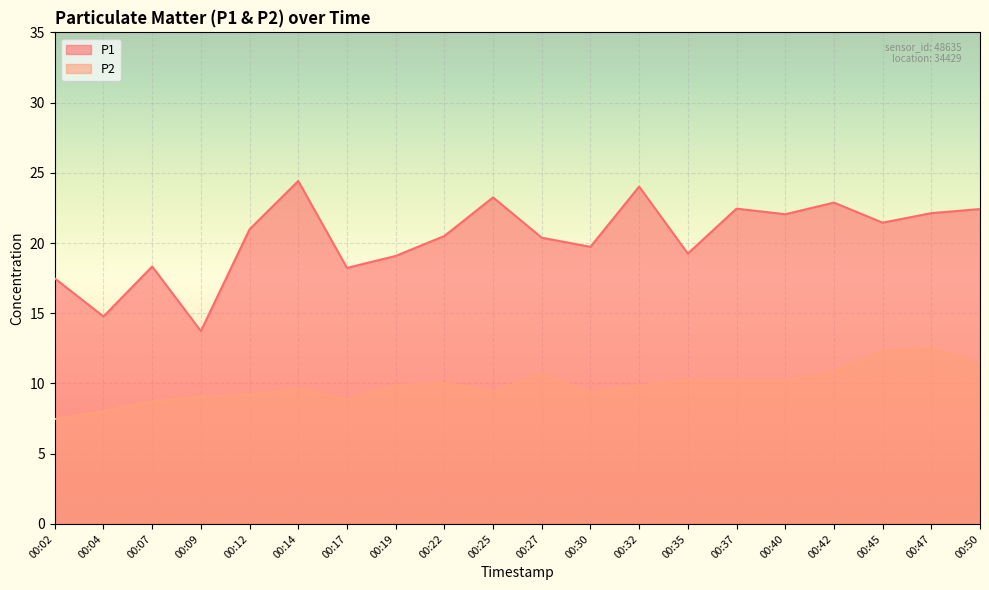

Reading right to left, what are all the values shown in this chart?

P1: 22.4	22.1	21.4	22.9	22.1	22.4	19.2	24.0	19.7	20.4	23.2	20.5	19.1	18.2	24.4	21.0	13.7	18.3	14.8	17.5
P2: 11.5	12.5	12.3	10.8	10.2	10.2	10.2	9.8	9.4	10.7	9.4	10.0	9.9	8.8	9.6	9.2	9.1	8.7	8.0	7.5